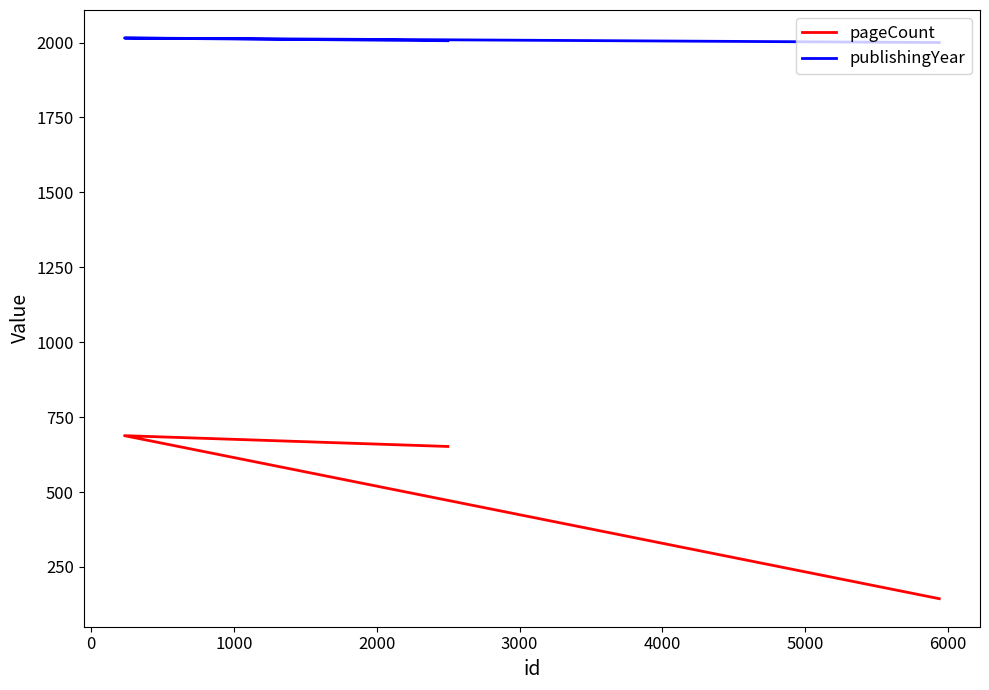

What is the highest value of the publishingYear series?

2015